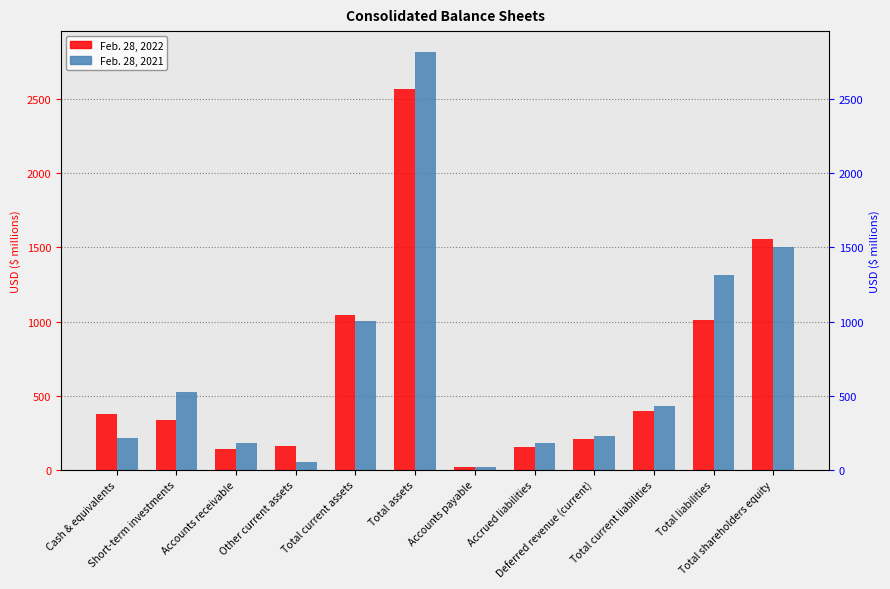

Which category has the lowest value across all series?

Accounts payable